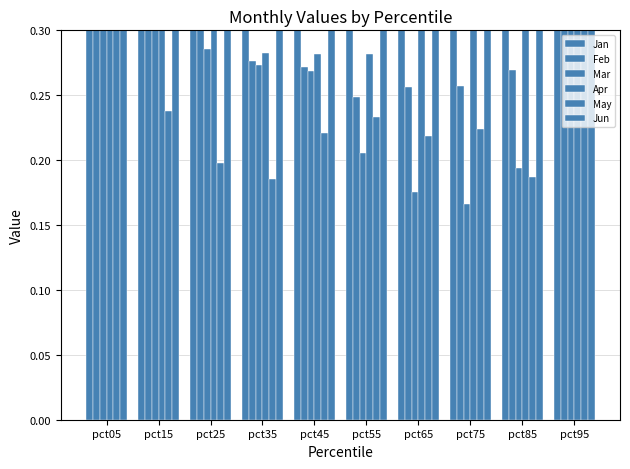

Which series changed the most between pct35 and pct65?

Mar